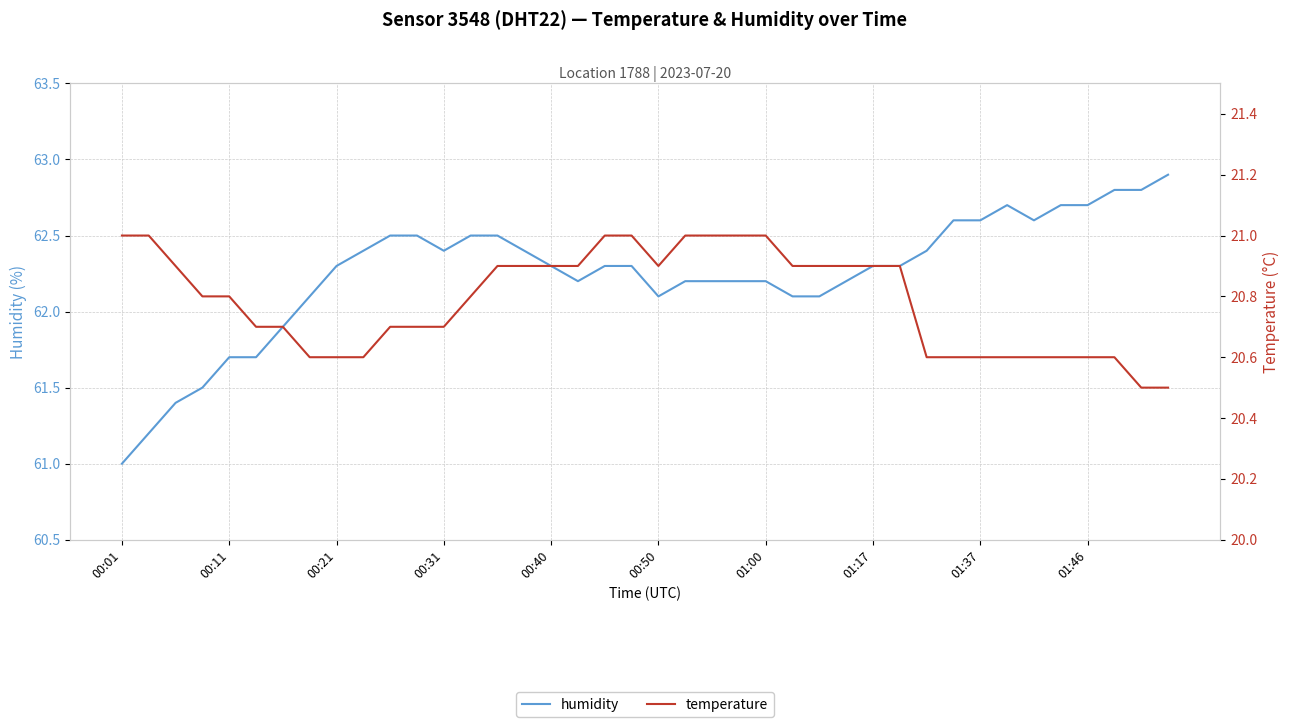

What is the lowest value of the humidity series?

61.0